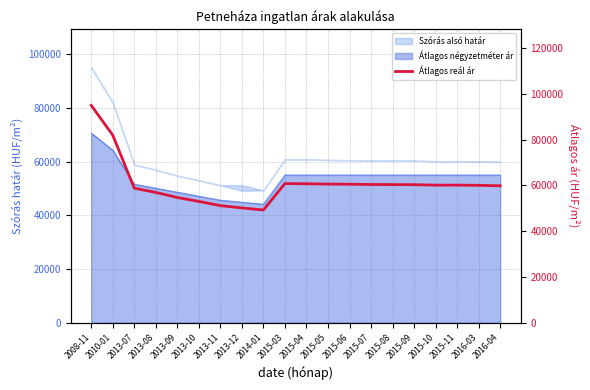

The chart shows a value of 31353 at 2013-07. True or false?

False